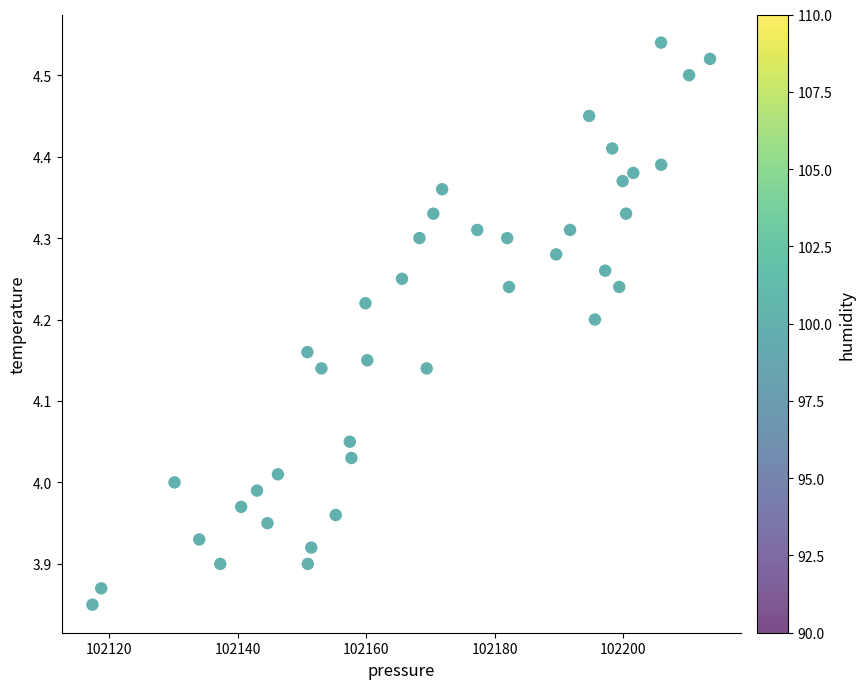

What is the range of Y values (max minus min)?

0.7